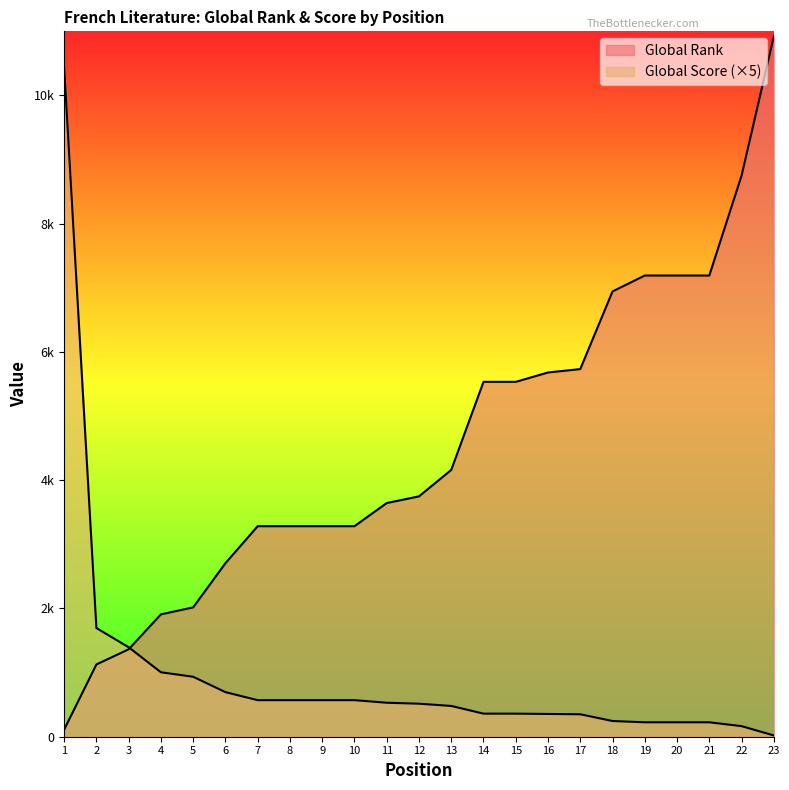

Which has a higher value, 19 or 16?

19